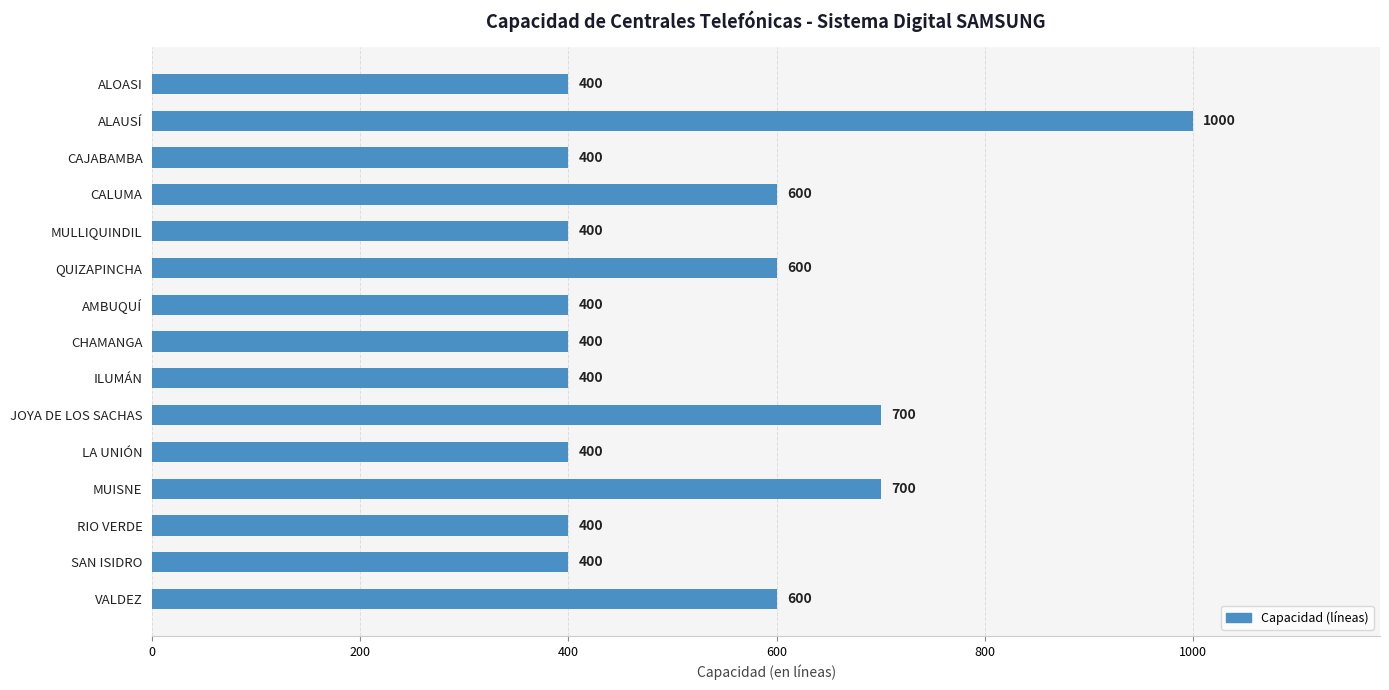

What is the change in value from ALOASI to CALUMA?

+200